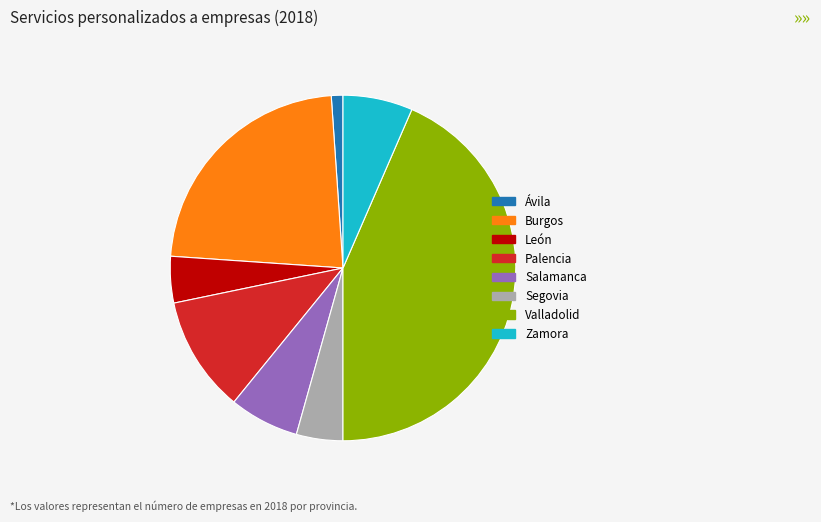

Does any single category account for the majority?

No